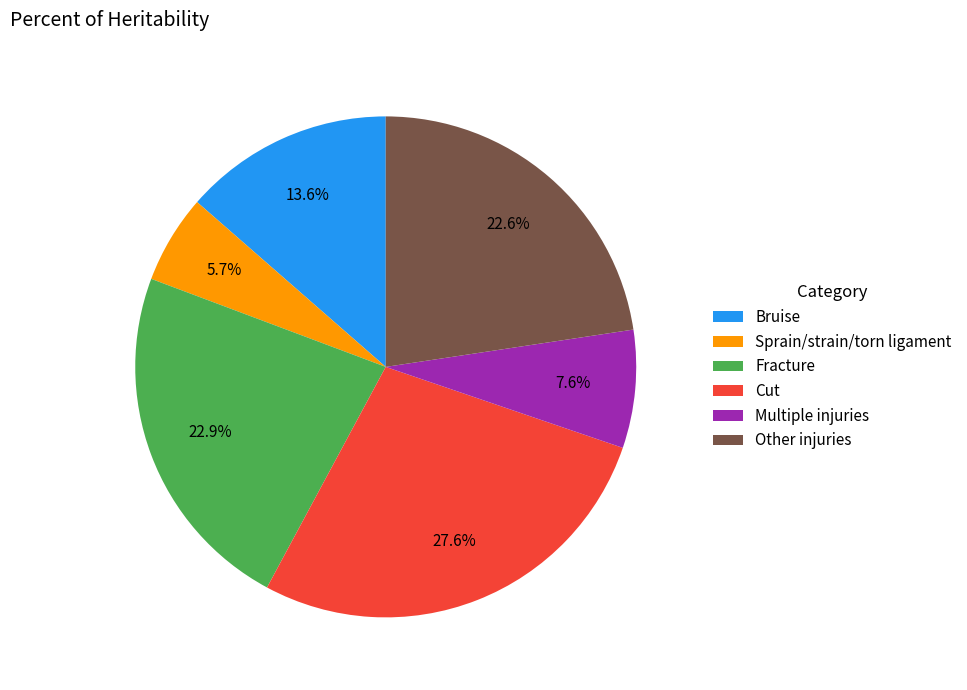

Combined, what portion of the pie is Bruise and Cut?

41.2%